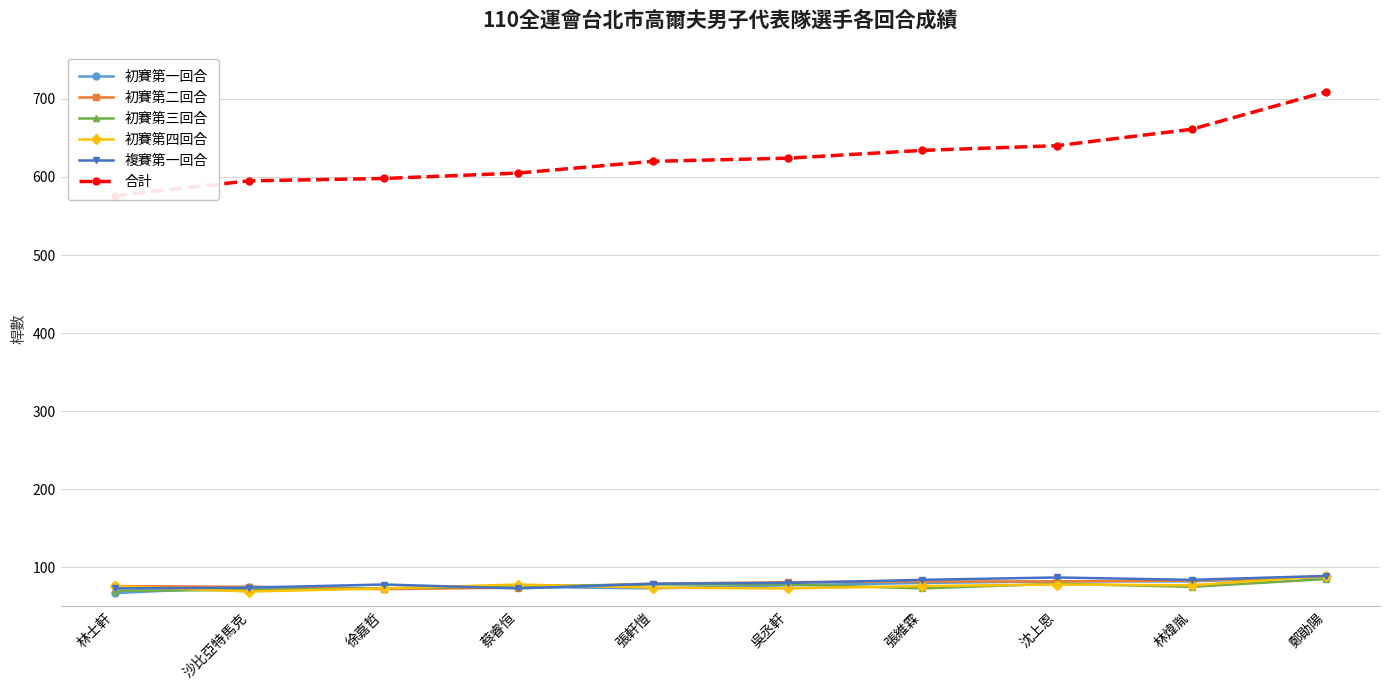

What are all the series names shown in the legend?

初賽第一回合, 初賽第二回合, 初賽第三回合, 初賽第四回合, 複賽第一回合, 合計